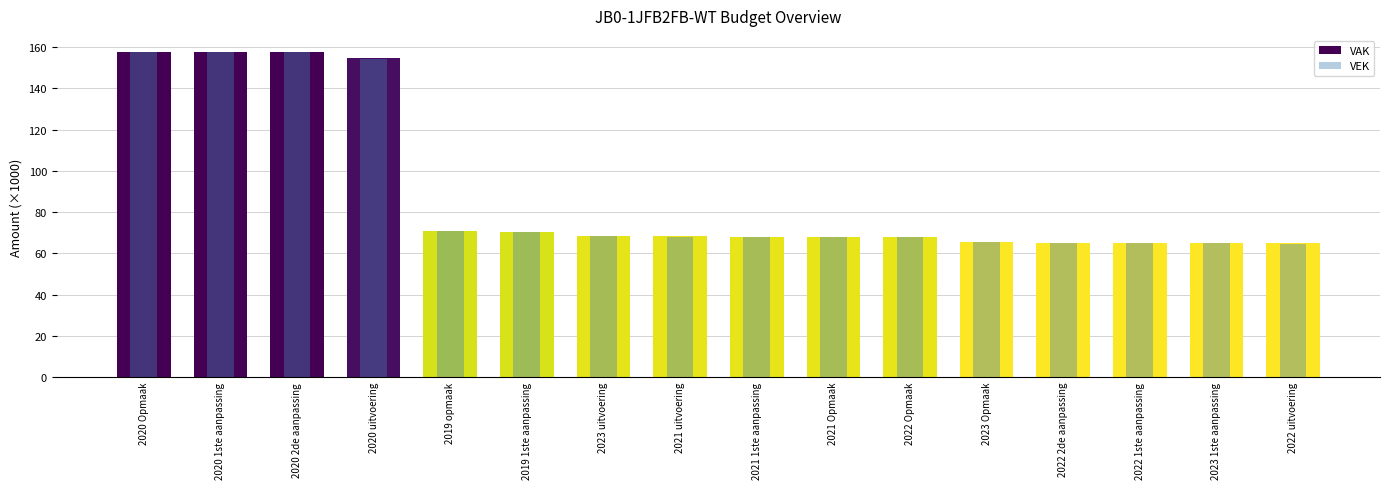

What is the maximum value shown in the chart?

157.6